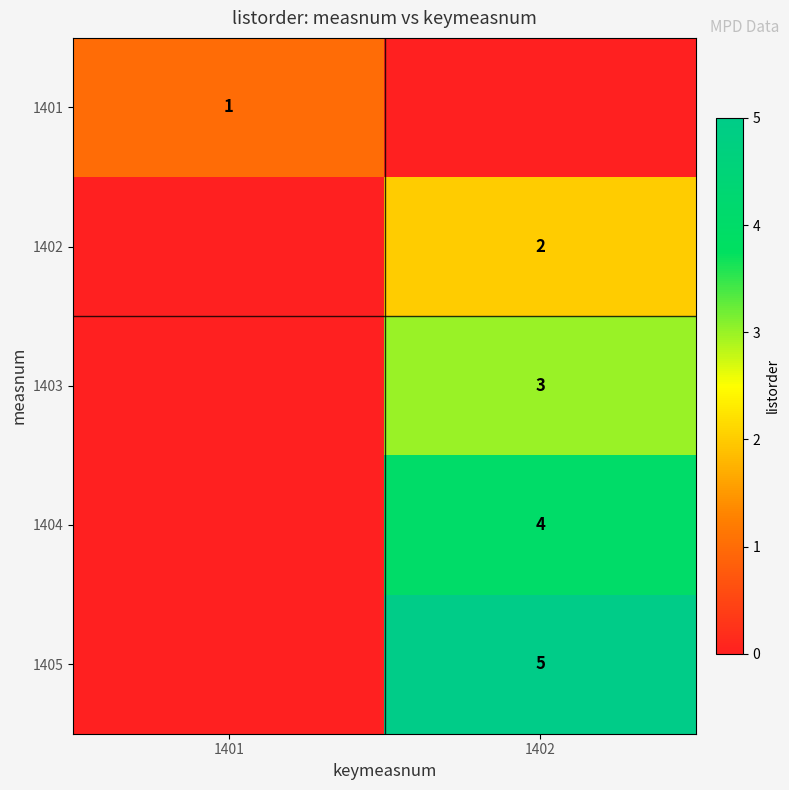

The 1404 series shows 6 at 1402. True or false?

False